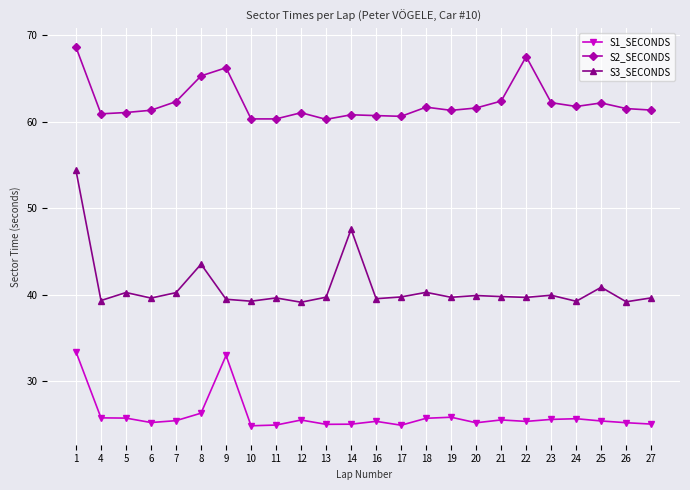

At which category is the sum across all series the highest?

1